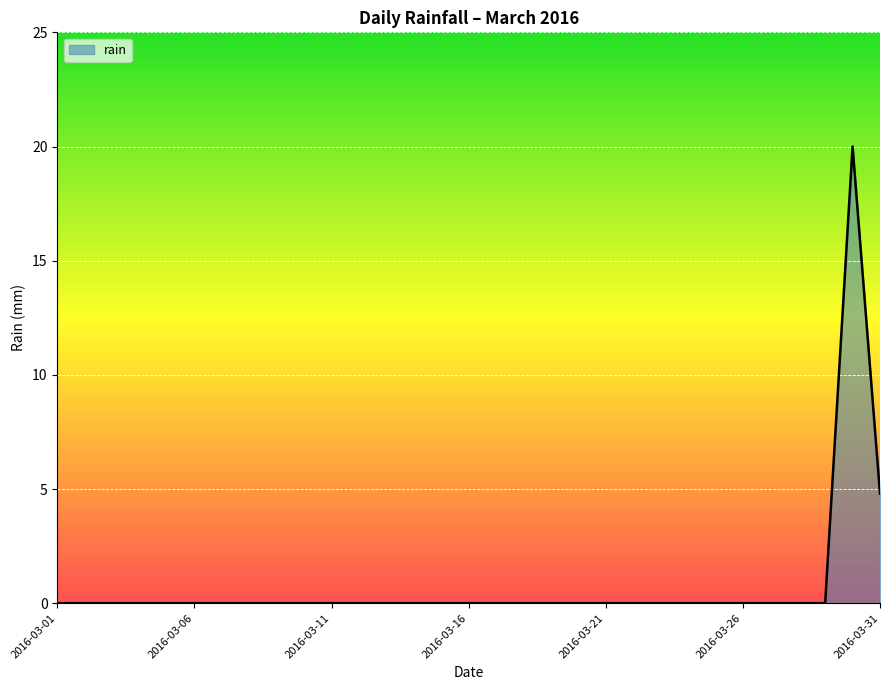

Reading left to right, list all the values displayed in this chart.

0.0	0.0	0.0	0.0	0.0	0.0	0.0	0.0	0.0	0.0	0.0	0.0	0.0	0.0	0.0	0.0	0.0	0.0	0.0	0.0	0.0	0.0	0.0	0.0	0.0	0.0	0.0	0.0	0.0	20.0	4.8